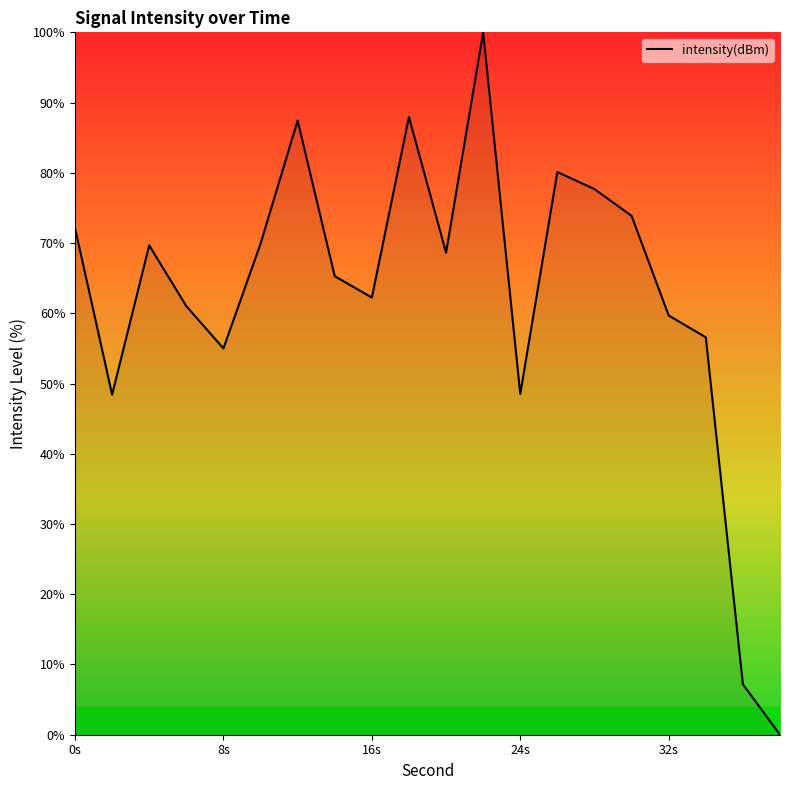

What is the greatest value displayed?

100.0